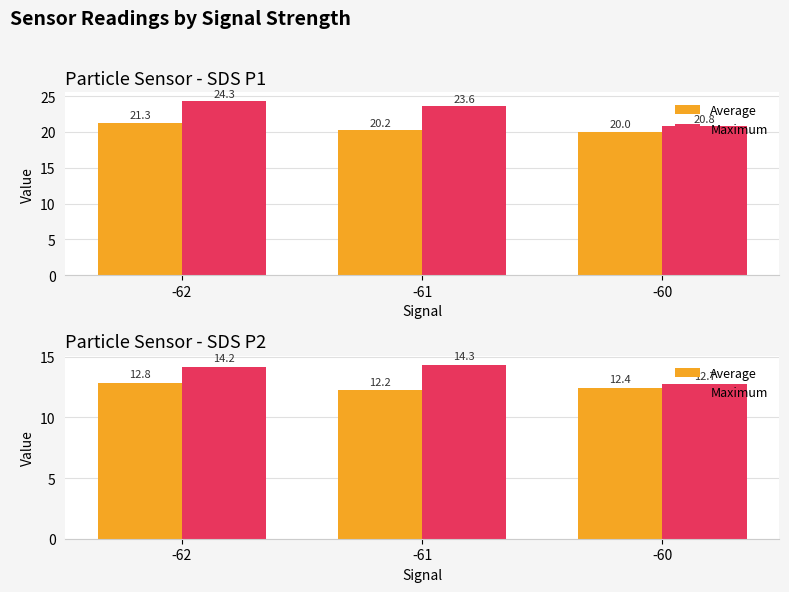

Between -62 and -60, which is larger?

-62